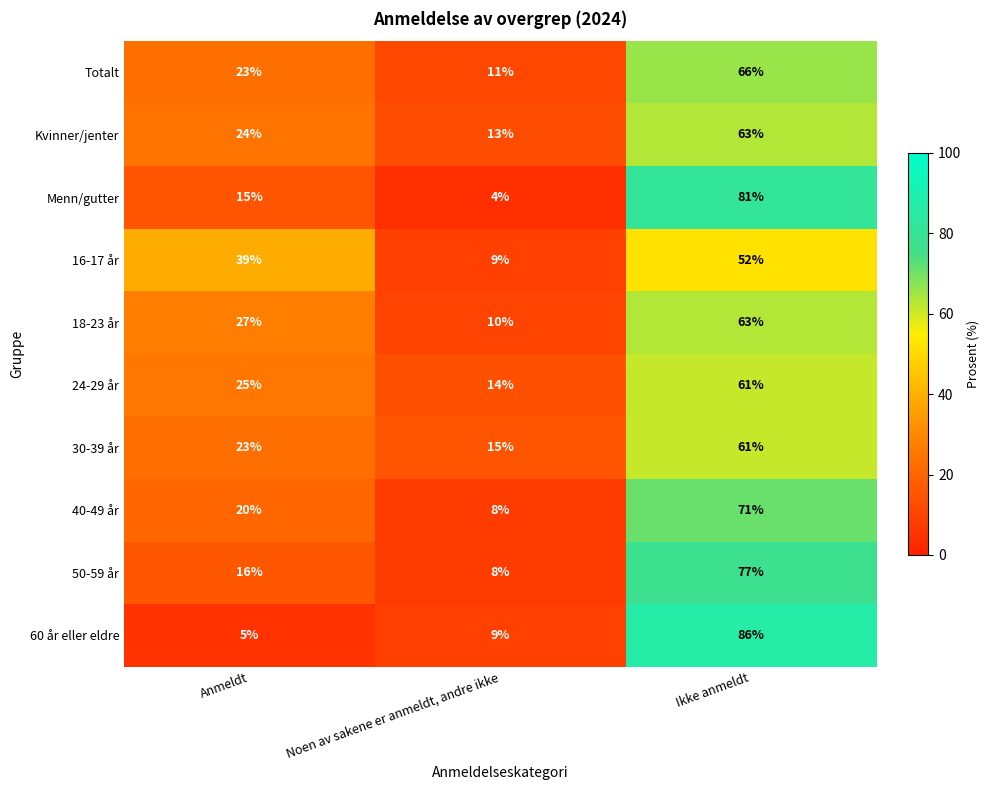

Is the value of 24-29 år at Ikke anmeldt greater than the value of 50-59 år at Ikke anmeldt?

No